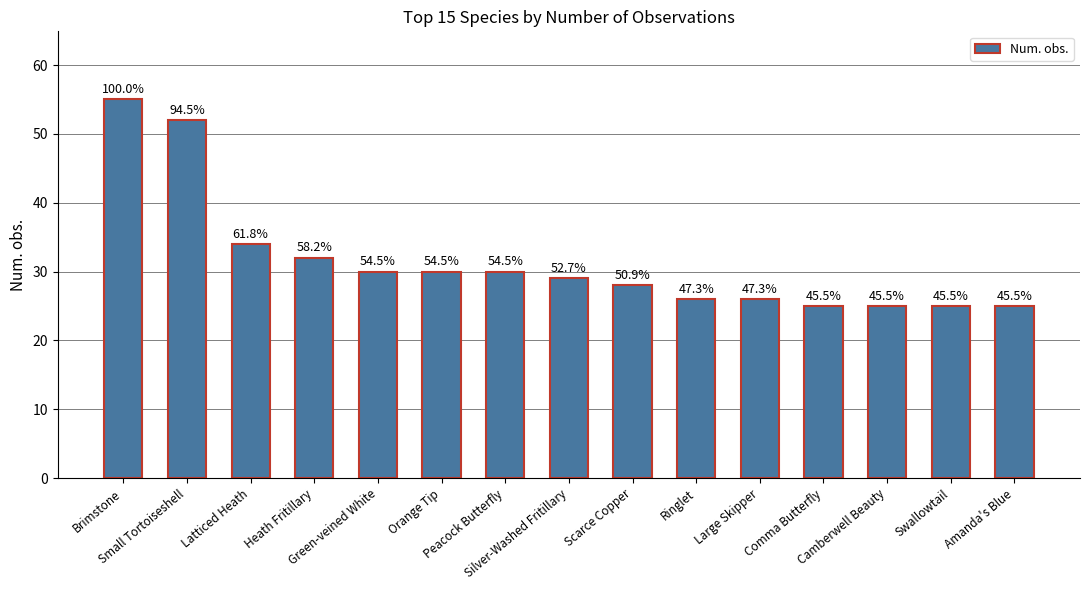

List the labels in order of value, largest first.

Brimstone, Small Tortoiseshell, Latticed Heath, Heath Fritillary, Green-veined White, Orange Tip, Peacock Butterfly, Silver-Washed Fritillary, Scarce Copper, Ringlet, Large Skipper, Comma Butterfly, Camberwell Beauty, Swallowtail, Amanda's Blue